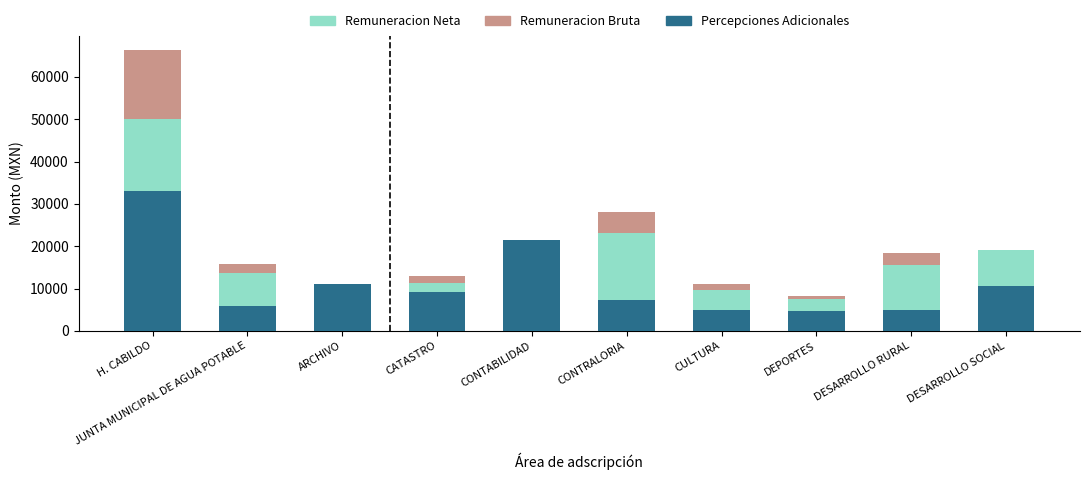

What value does the Remuneracion Bruta series have at JUNTA MUNICIPAL DE AGUA POTABLE?

15876.6